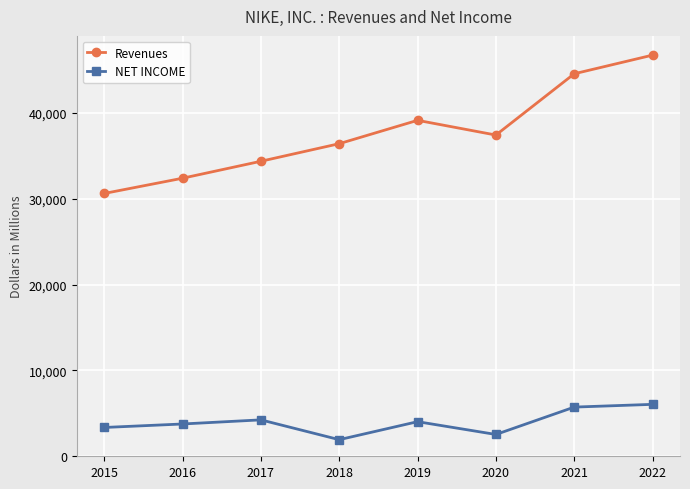

How many lines are shown in the chart?

2